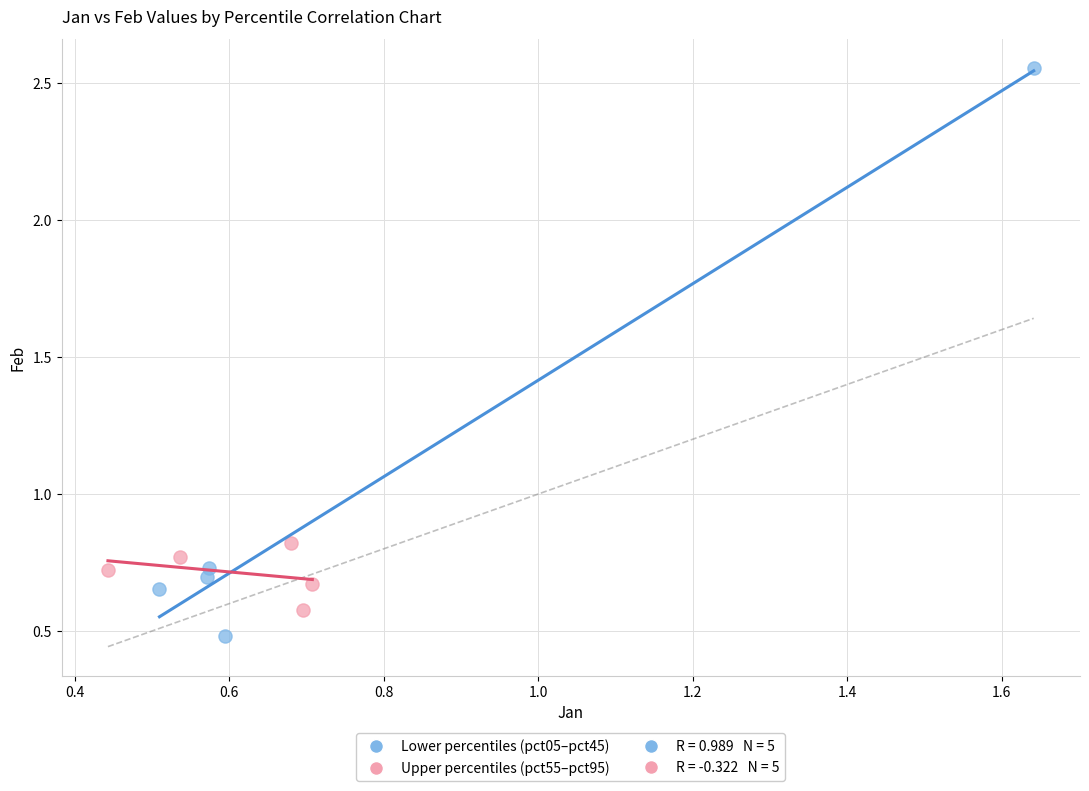

Which series reaches the minimum Y coordinate?

Lower percentiles (pct05–pct45)